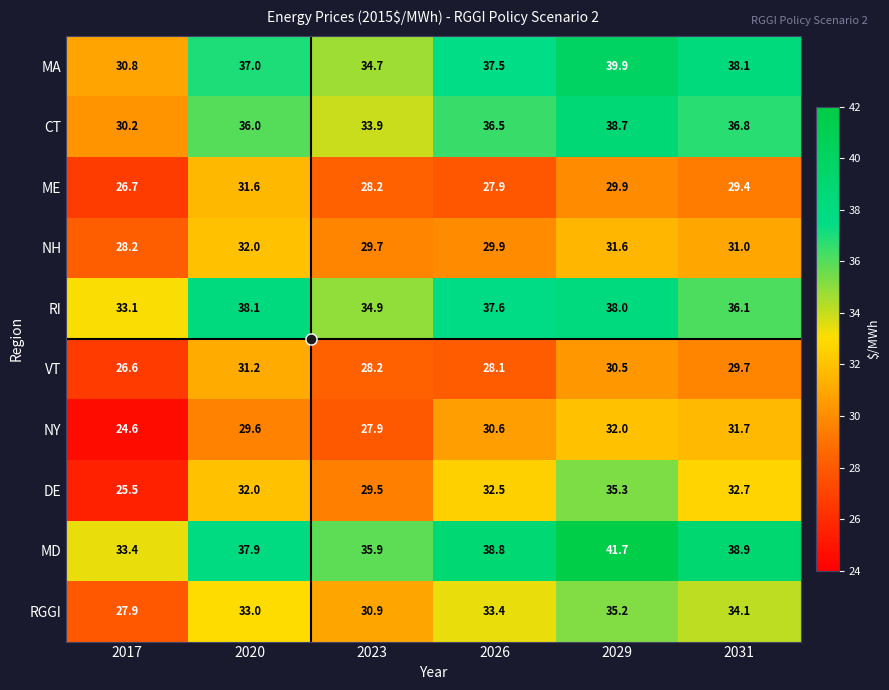

The CT series shows 55.2 at 2026. True or false?

False